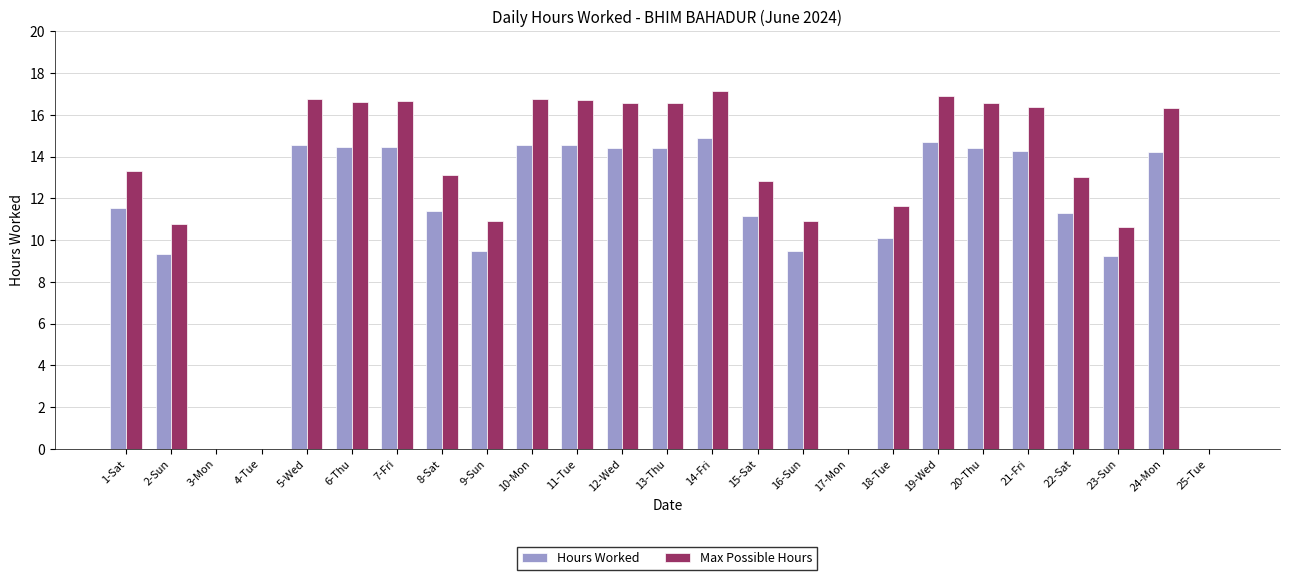

Is it true that Hours Worked equals 4.3 at 14-Fri?

False